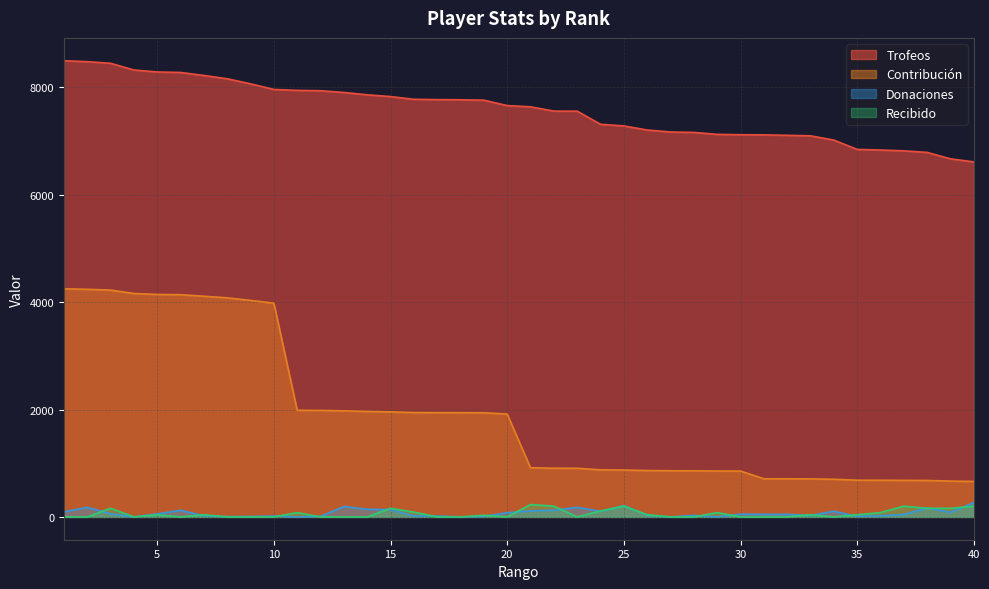

True or false: Donaciones and Trofeos intersect in this chart.

False